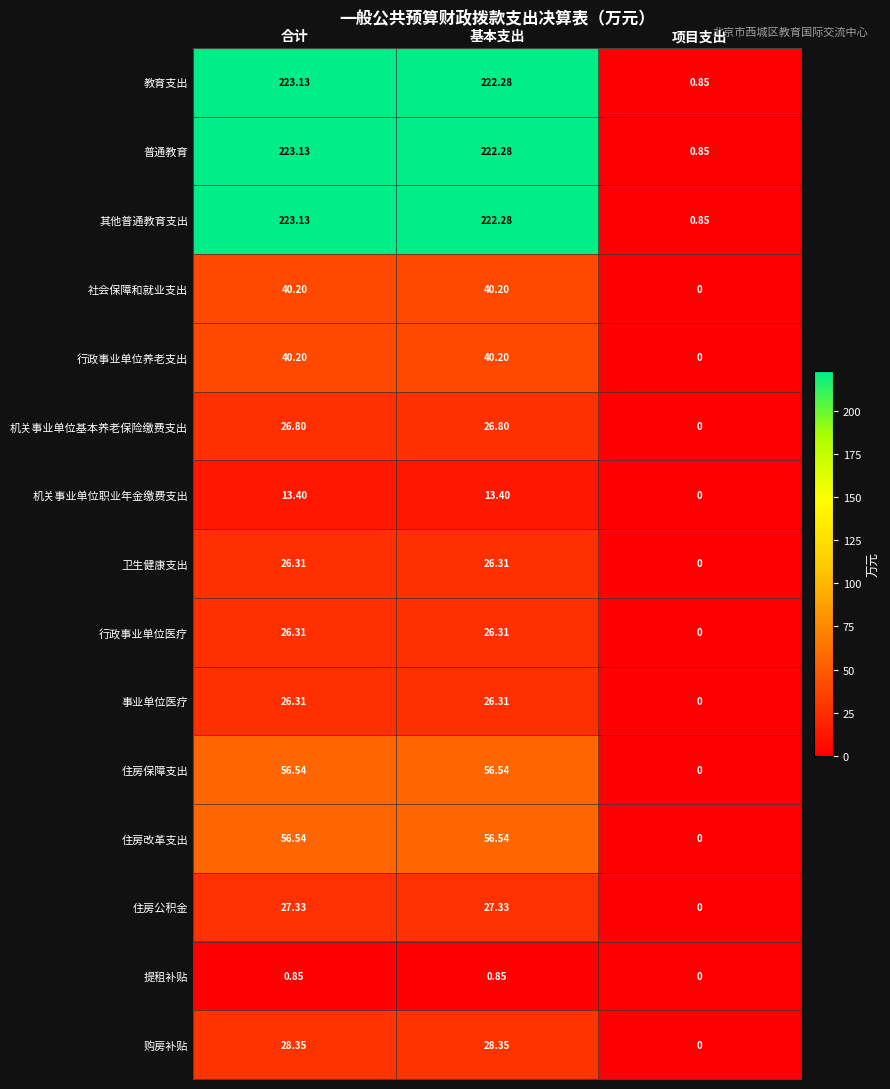

Which category has the highest value across all series?

合计